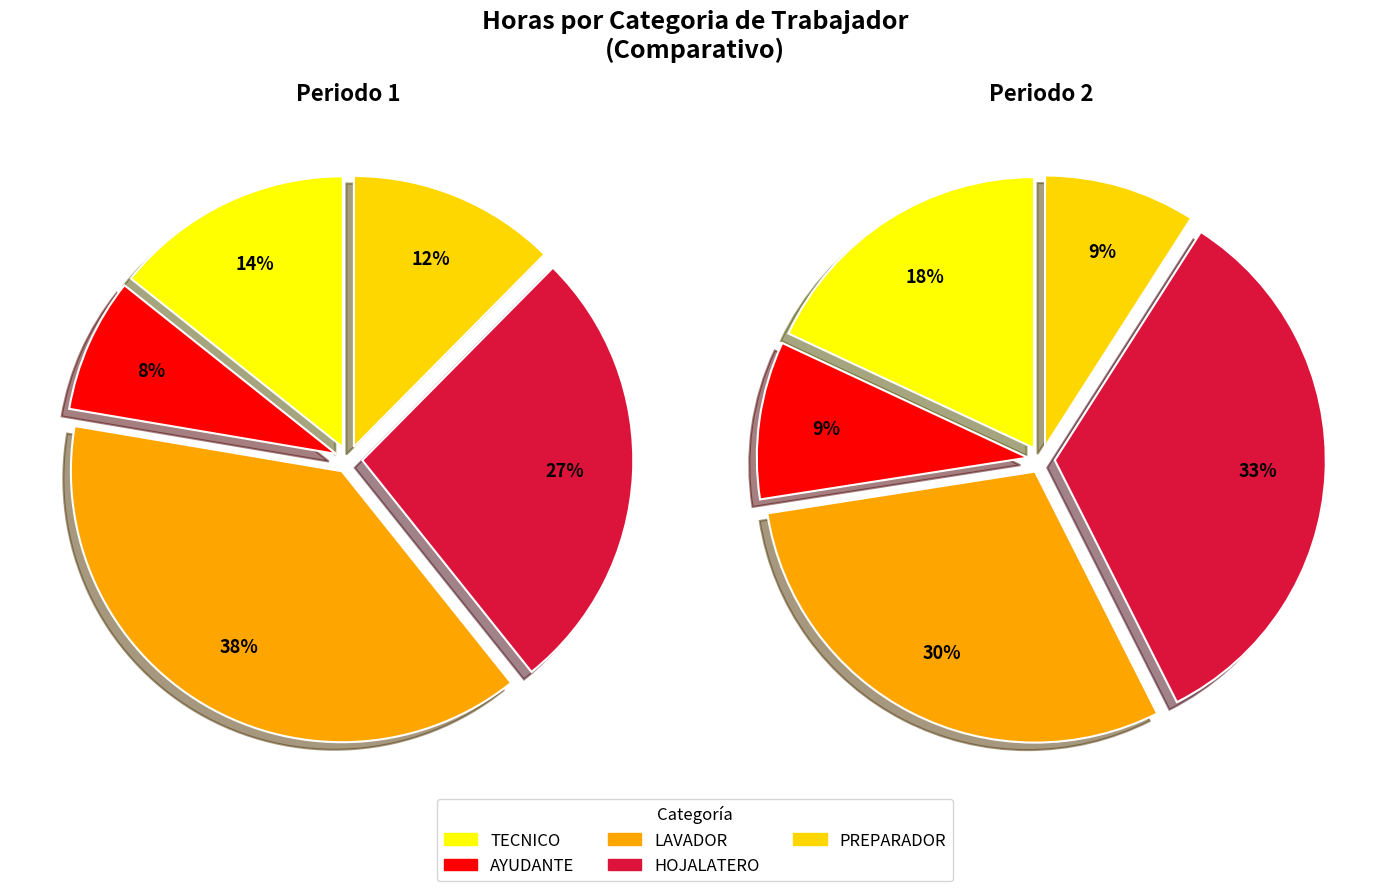

What is the change in value from TECNICO to LAVADOR?

+68.1